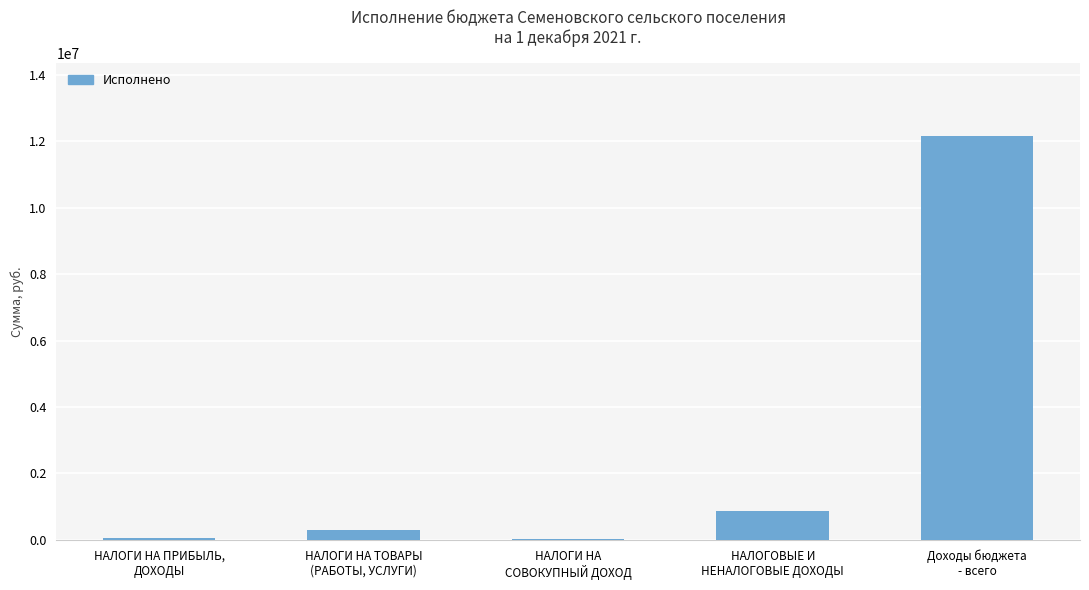

What is the greatest value displayed?

12175835.6